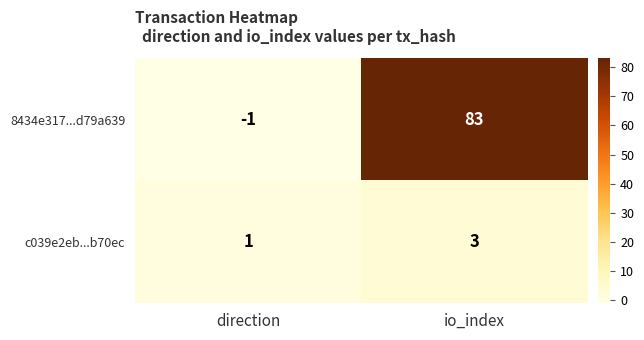

Rank the series at io_index from highest to lowest value.

8434e317...d79a639, c039e2eb...b70ec